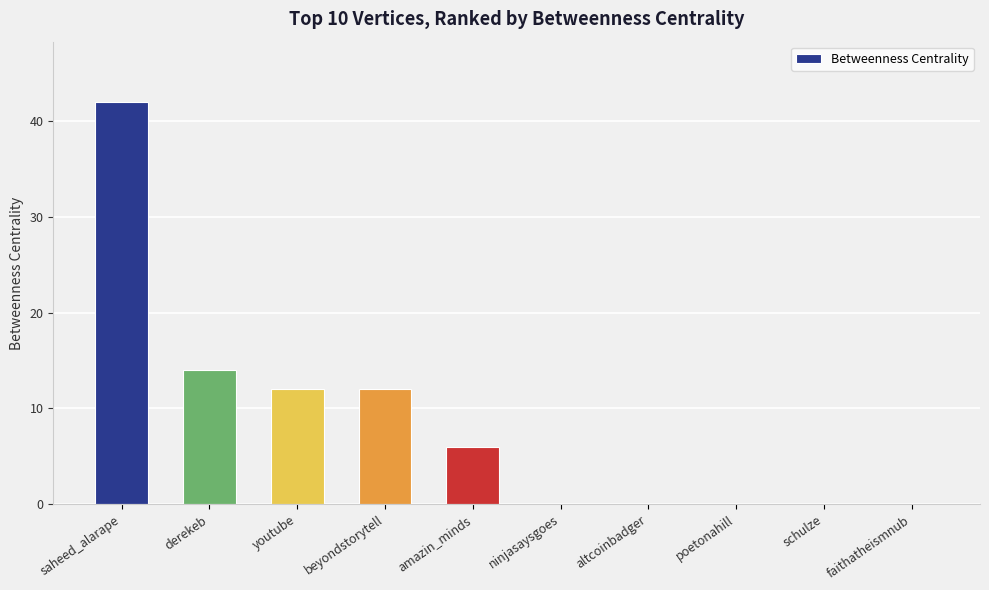

Reading left to right, list all the values displayed in this chart.

42	14	12	12	6	0	0	0	0	0